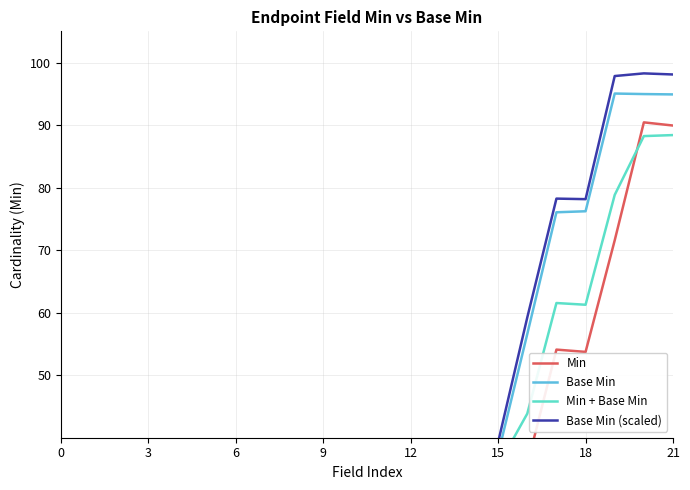

What value does the Base Min series have at 6?

-0.2